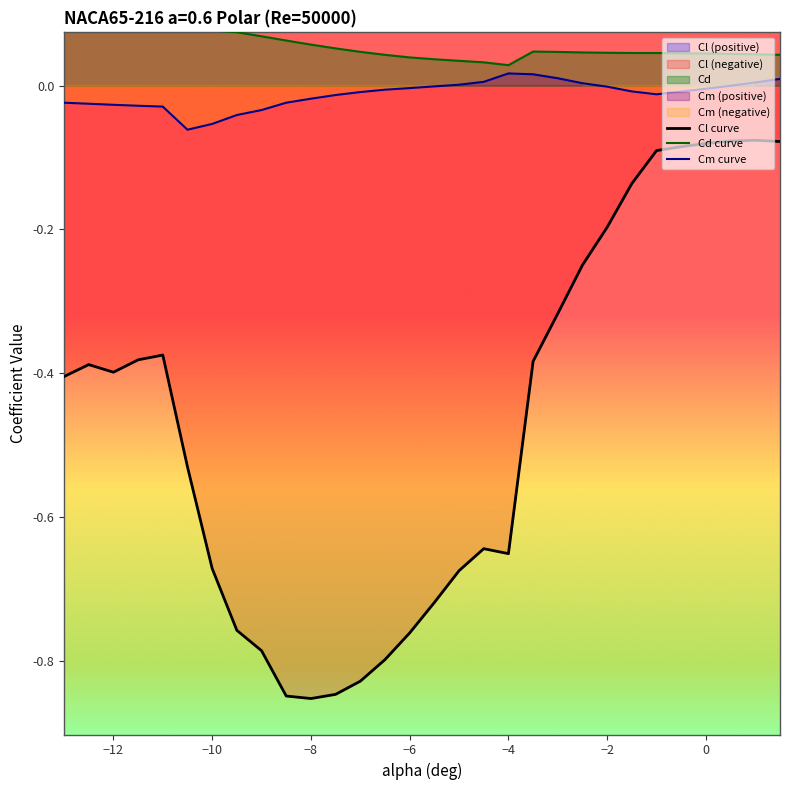

True or false: Cm curve has more than 0 points higher than both neighbors.

True